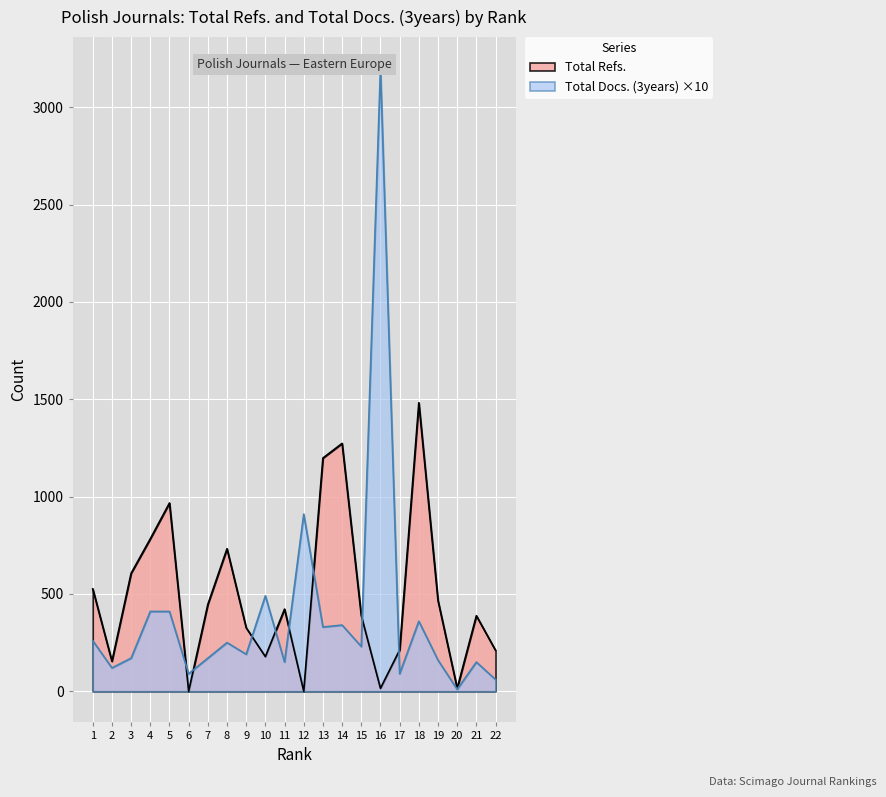

What is the maximum value for Total Refs.?

1482